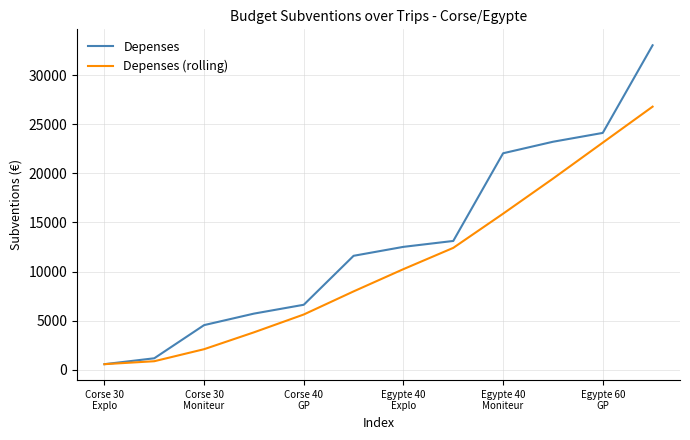

What is the average value of the Depenses (rolling) series?

10746.1